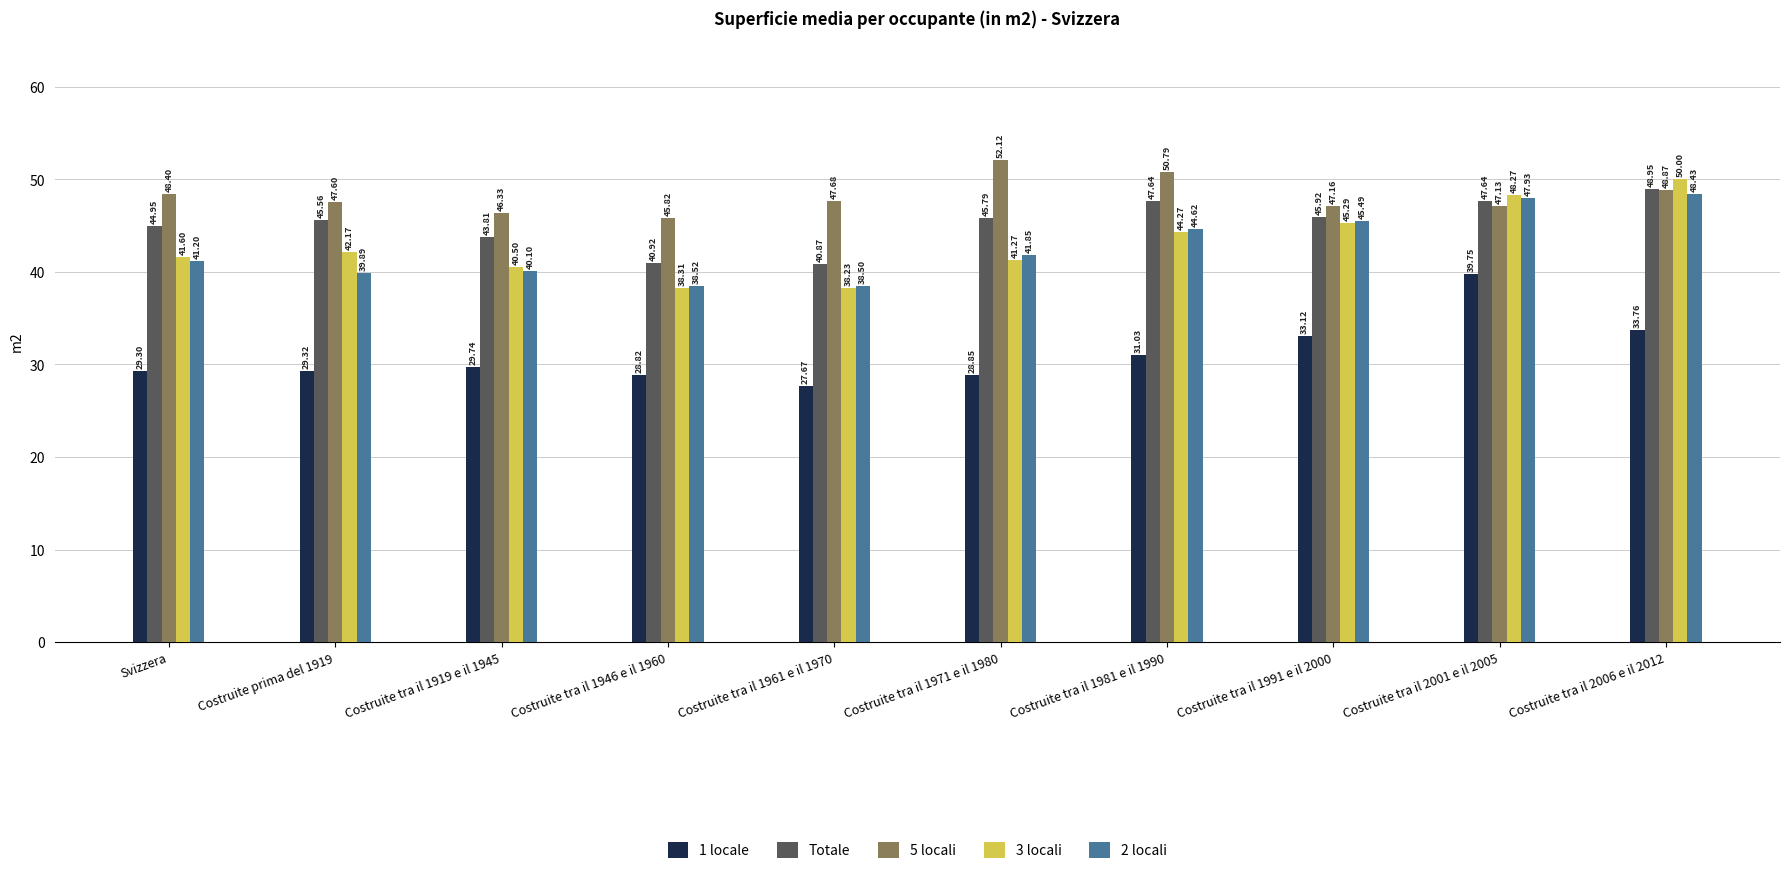

Between Costruite prima del 1919 and Costruite tra il 1991 e il 2000, which series saw the biggest shift?

2 locali